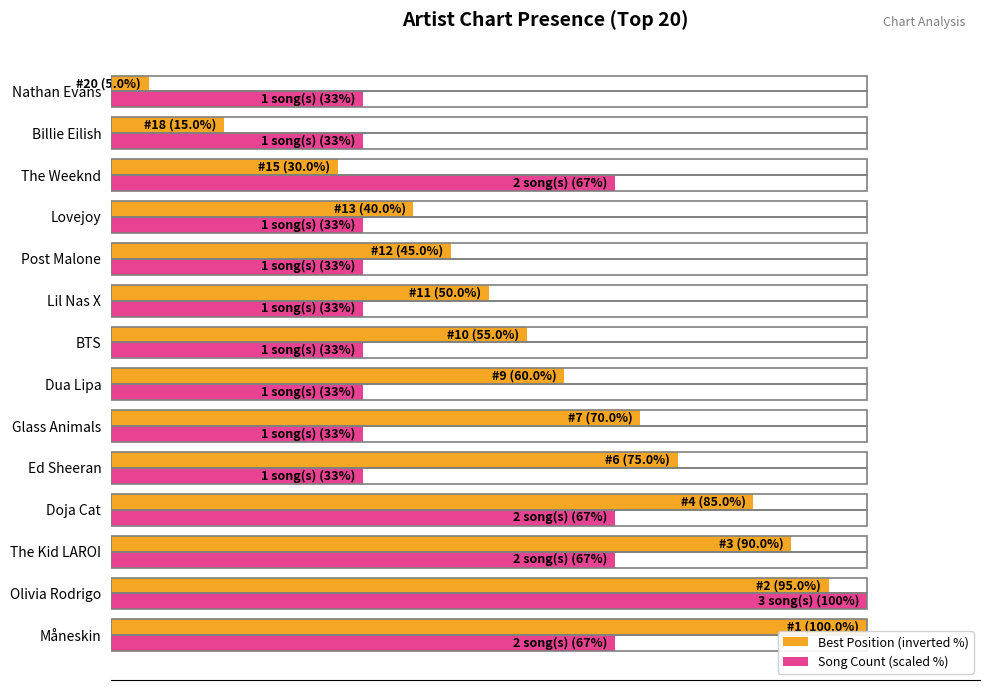

What are all the series names shown in the legend?

Best Position (inverted %), Song Count (scaled %)